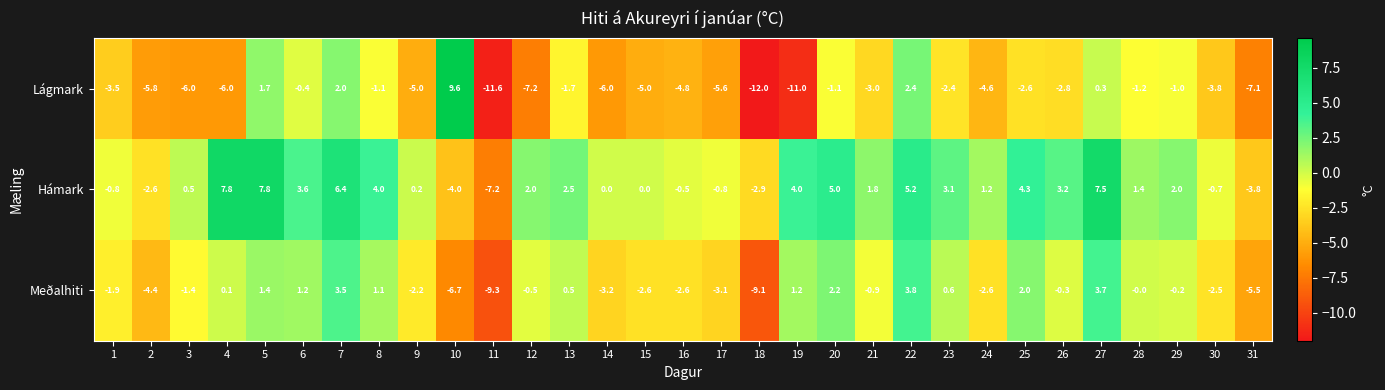

List the series in order of their peak value, lowest first.

Meðalhiti, Hámark, Lágmark